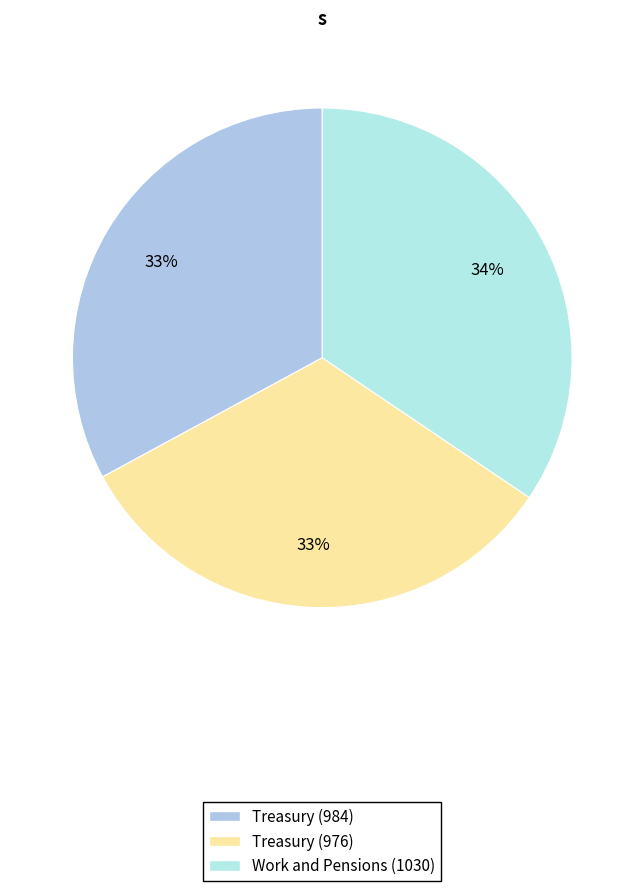

Does Treasury (984) account for over 50% of the chart?

No